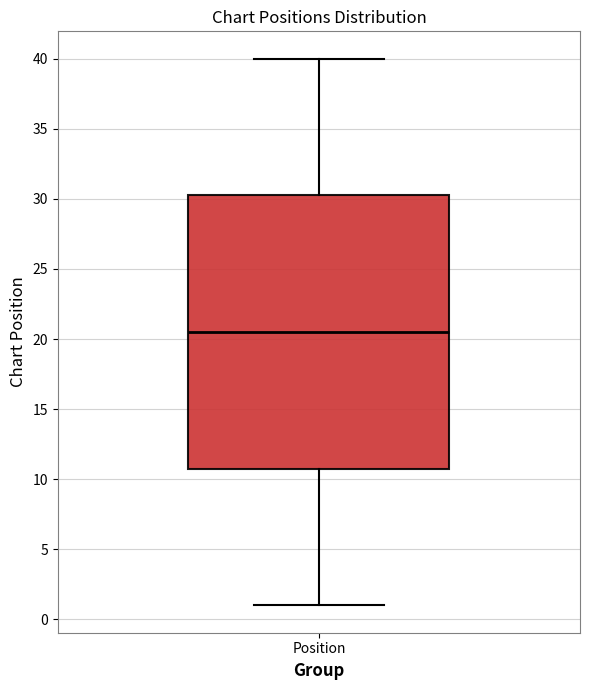

Read this box plot against the y-axis: the position of the median line, the range covered by the box, and the ends of both whiskers. The values are not printed on the chart, so give them approximately, as read against the axis.

median 20.5, box 11.0 to 30.5, whiskers 1.0 to 40.0